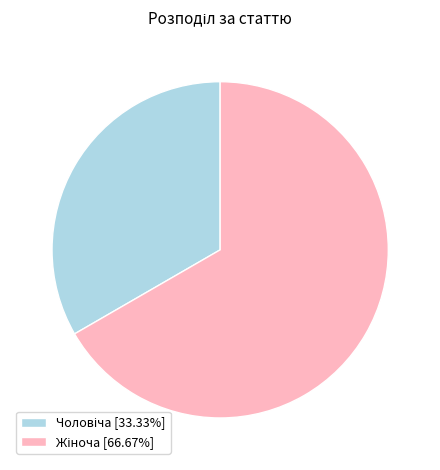

How many slices are in this pie chart?

2